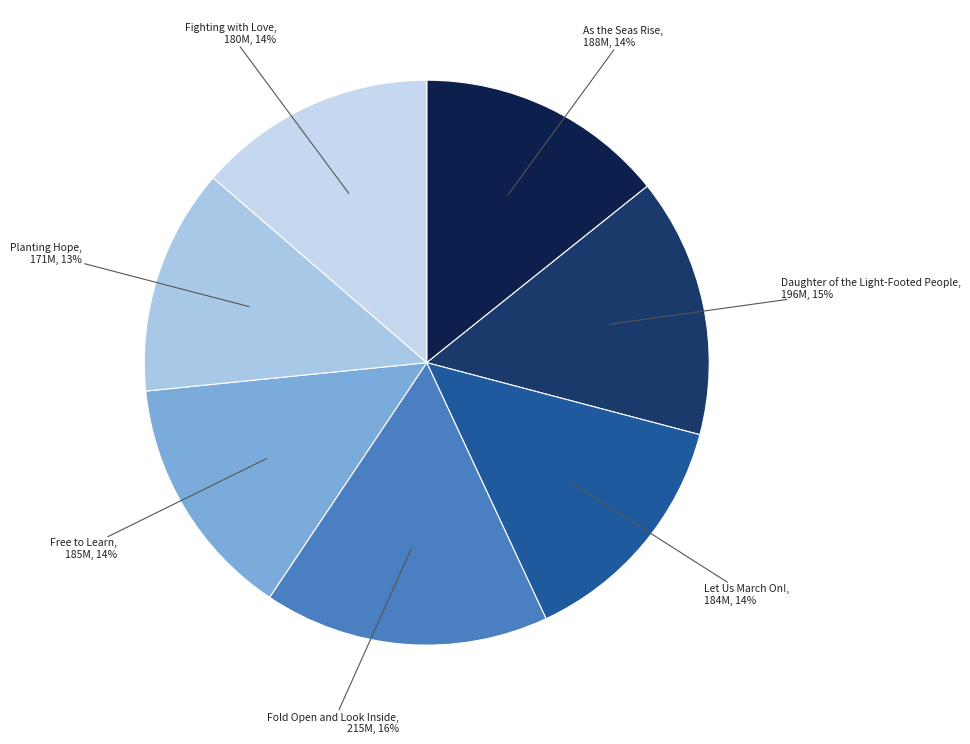

Is Fold Open and Look Inside the majority of the pie?

No